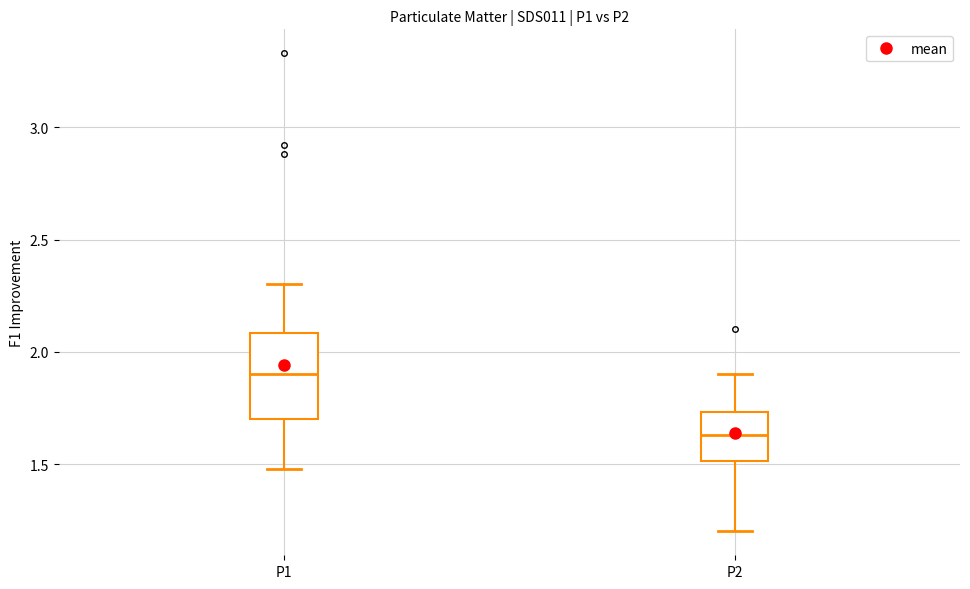

Which box's median line is the highest?

P1